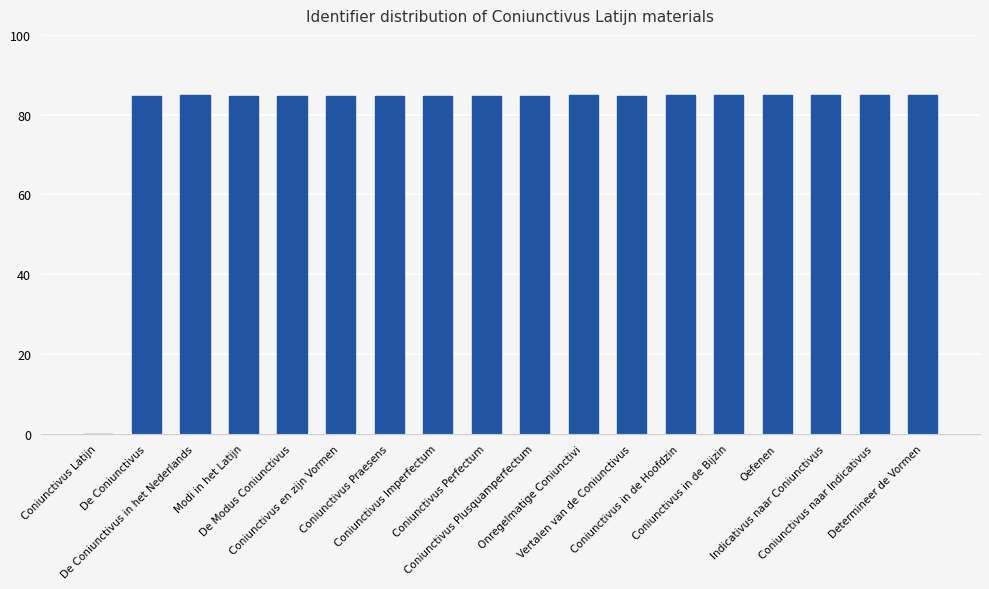

What is the greatest value displayed?

85.0